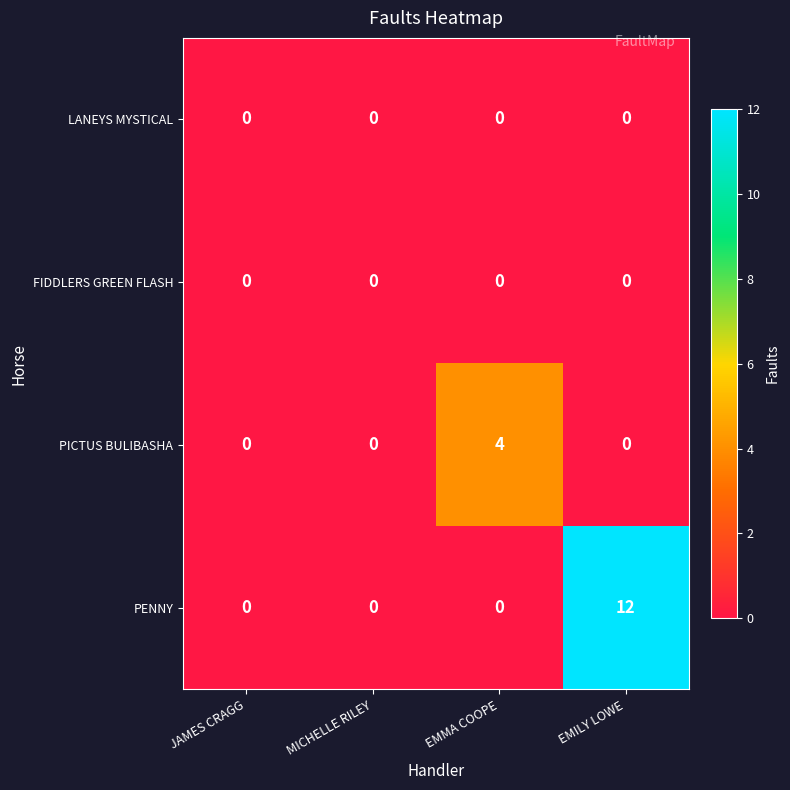

Count the PENNY values in the range 0 to 12.

4